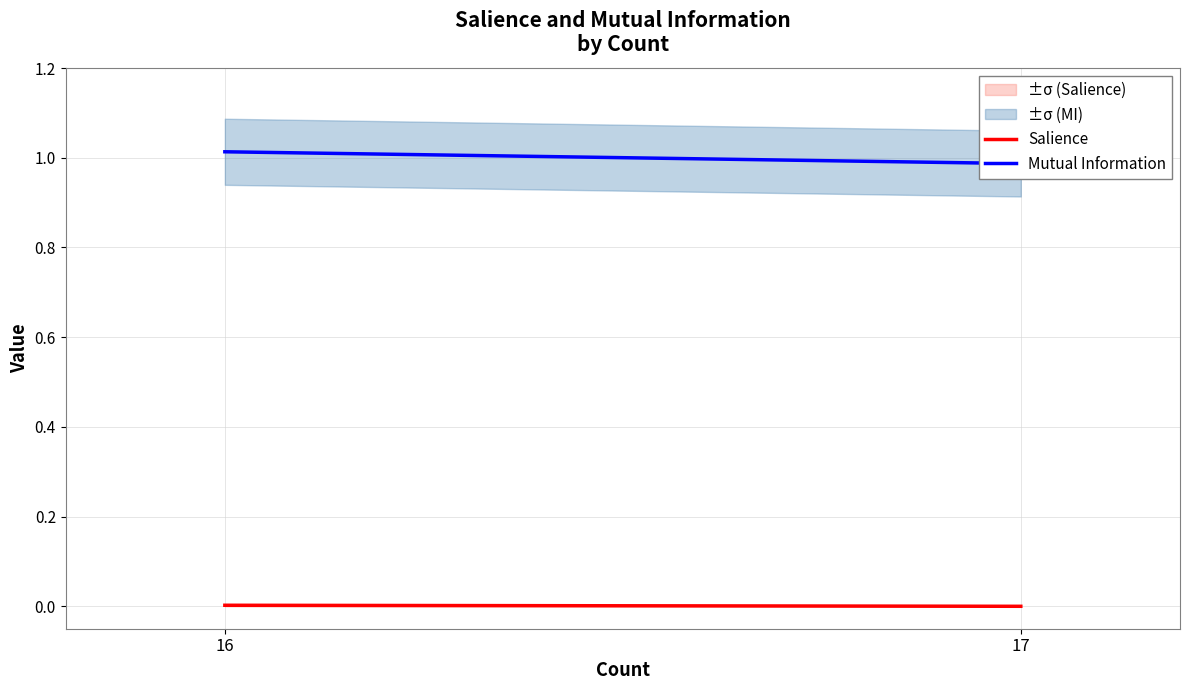

Rank the series at 17 from lowest to highest value.

Salience, Mutual Information